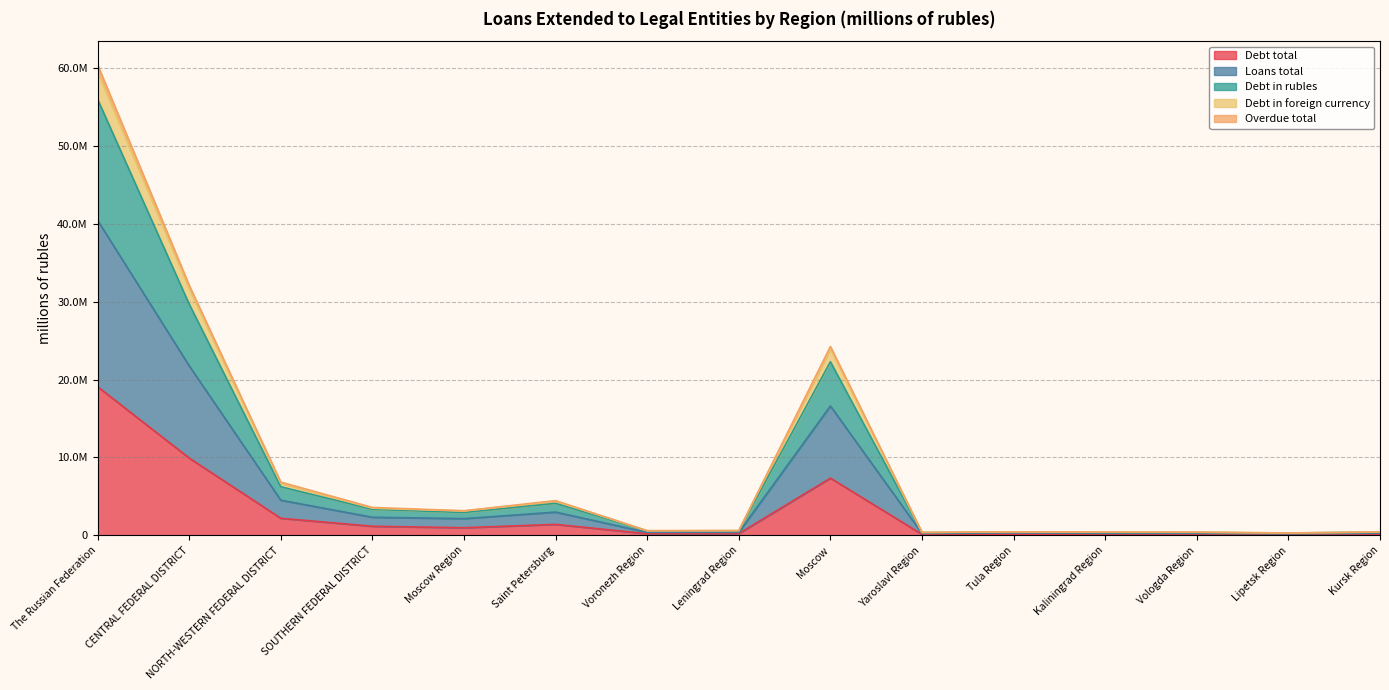

The value of Overdue total at The Russian Federation is 60422688. True or false?

True